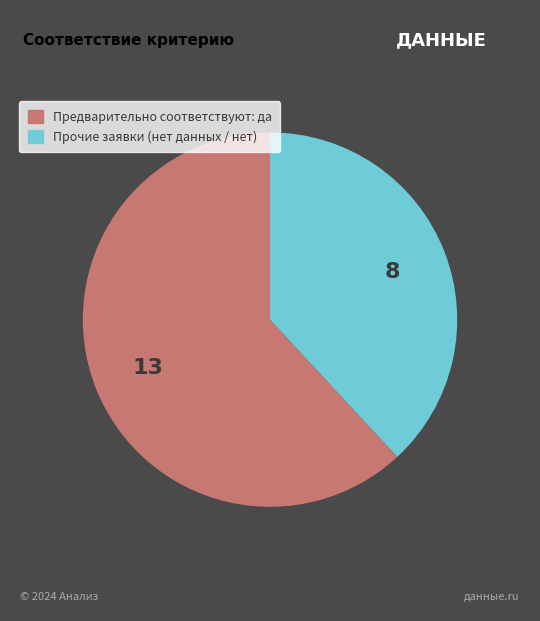

Is there a majority slice in this chart?

Yes